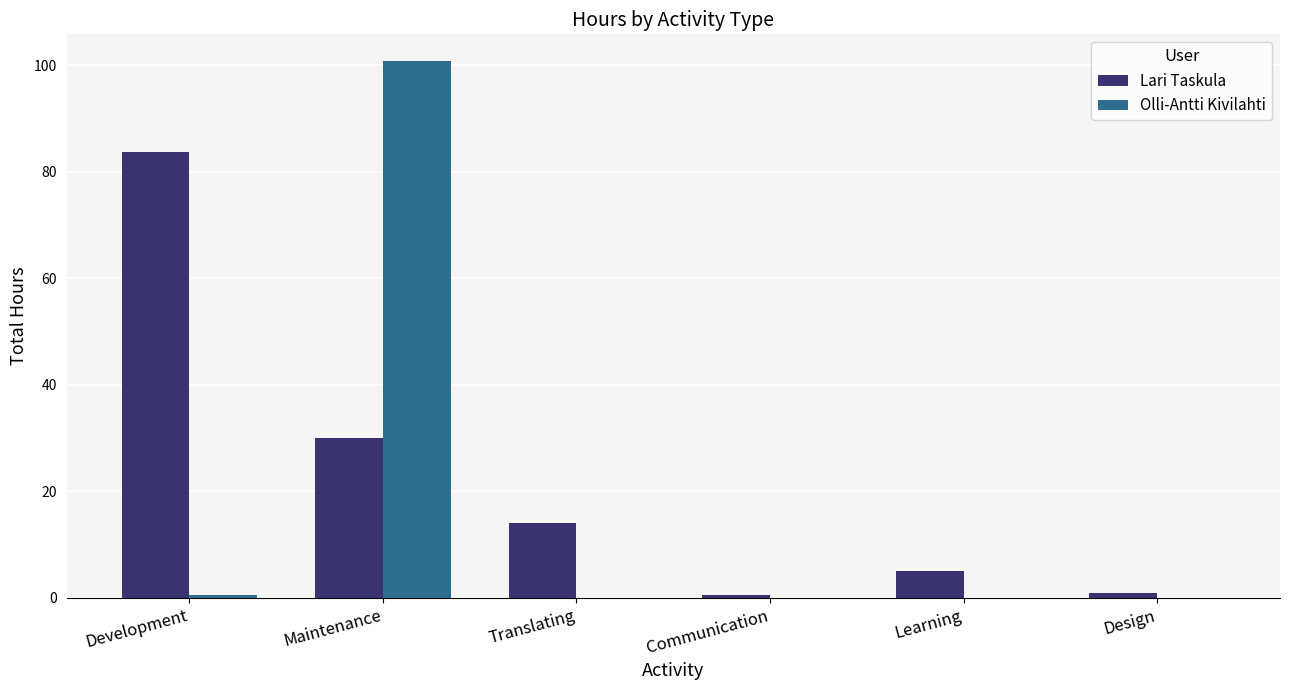

At which label does Lari Taskula first exceed 14?

Development